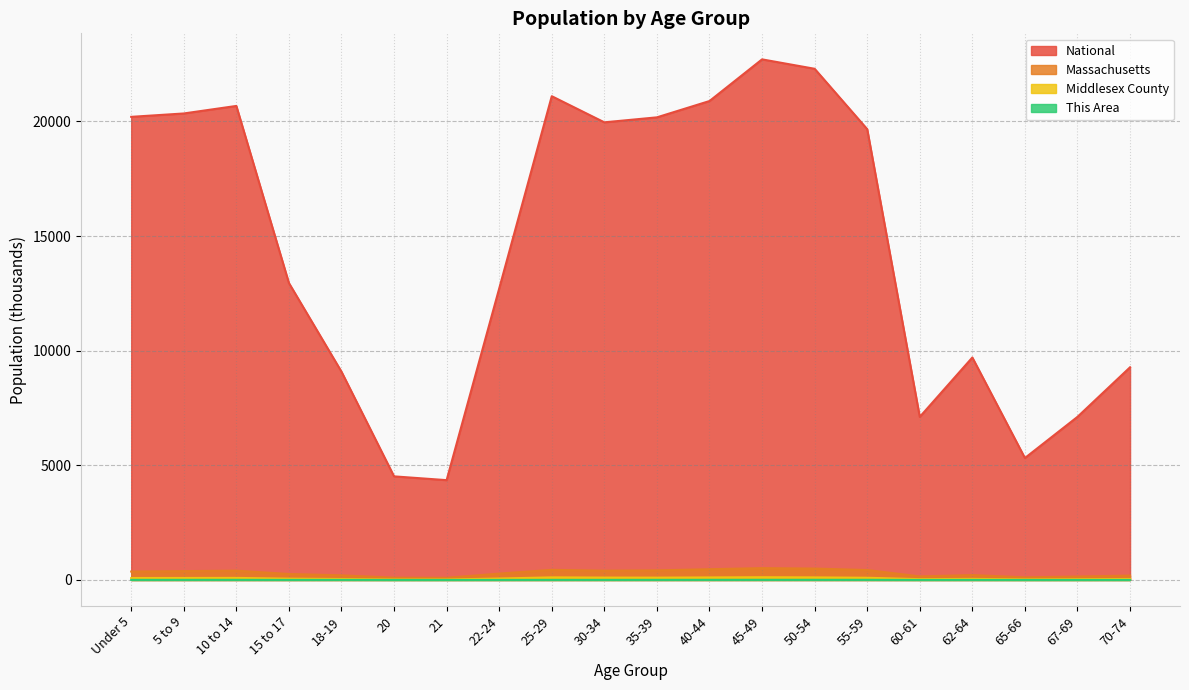

What is the difference between the highest and lowest values at 62-64?

9700.9